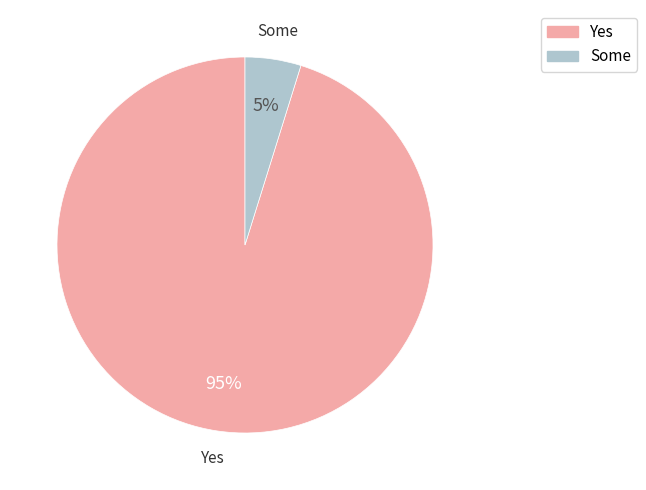

Does any single category account for the majority?

Yes